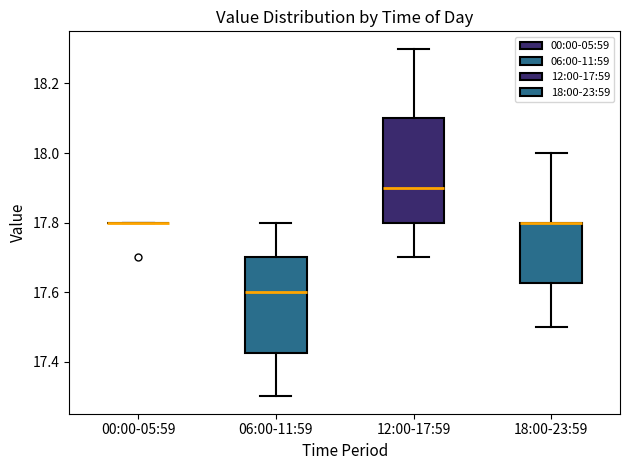

Reading left to right, transcribe this box plot: for each box, give where its median line is, the range the box spans, and where its two whiskers end, as read against the y-axis. The values are not printed on the chart, so give them approximately, as read against the axis.

00:00-05:59: box collapsed to a line at 17.80, whiskers 17.80 to 17.80
06:00-11:59: median 17.60, box 17.42 to 17.70, whiskers 17.30 to 17.80
12:00-17:59: median 17.90, box 17.80 to 18.10, whiskers 17.70 to 18.30
18:00-23:59: median 17.80 (drawn on the box's upper edge), box 17.62 to 17.80, whiskers 17.50 to 18.00